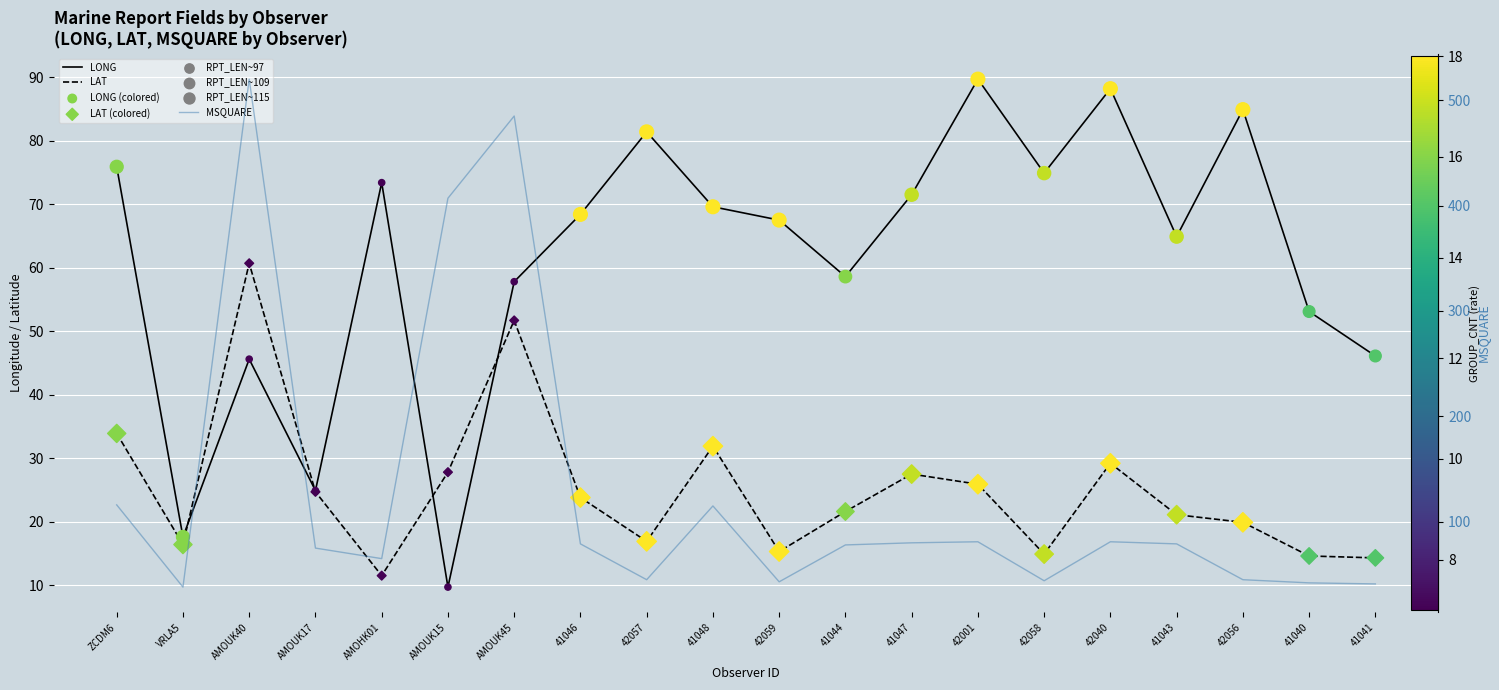

What are all the series names shown in the legend?

LONG, LAT, LONG (colored), LAT (colored), MSQUARE